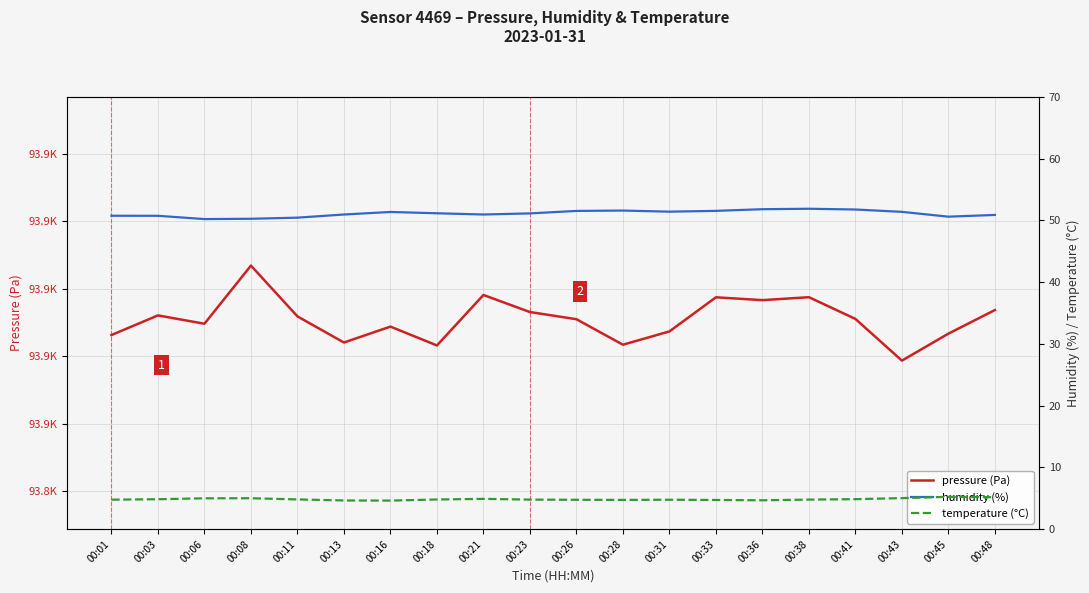

Which series has the largest total across all categories?

pressure (Pa)